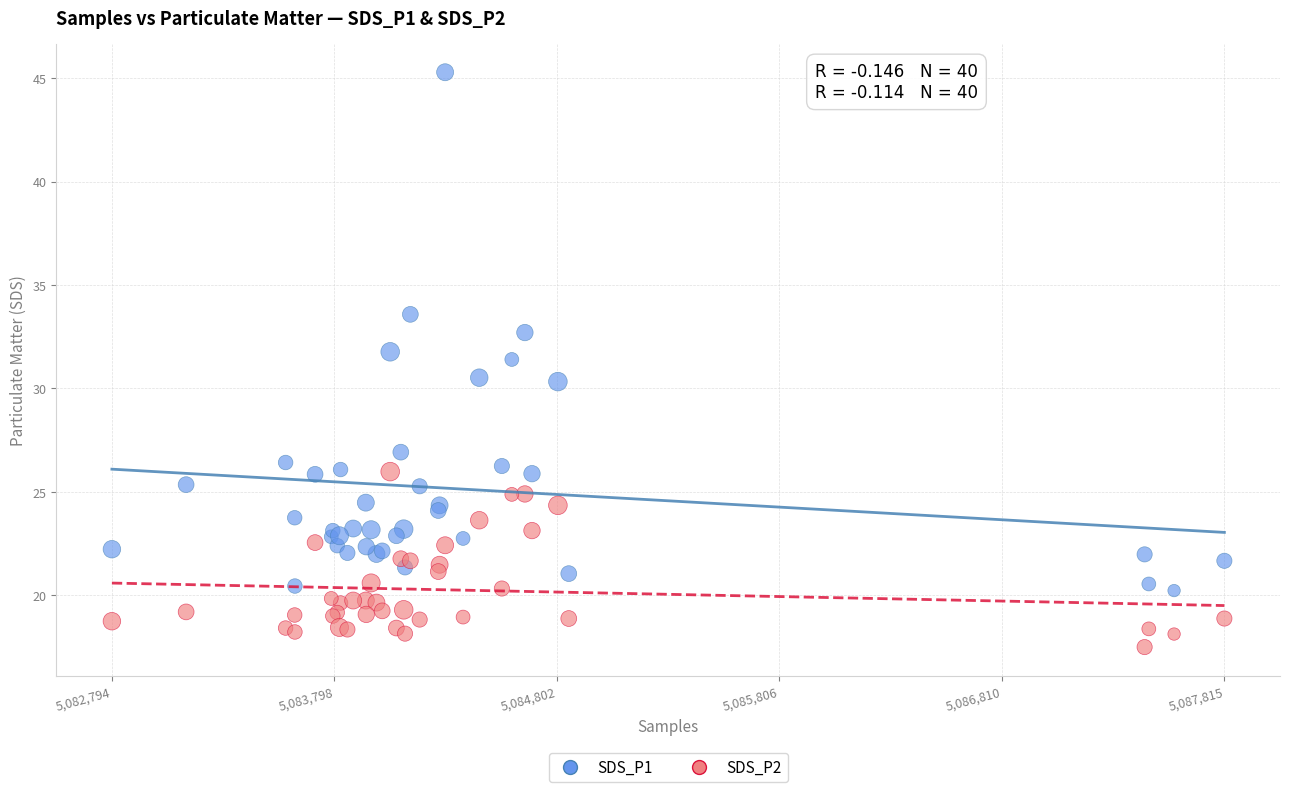

Which series contains the highest Y value?

SDS_P1